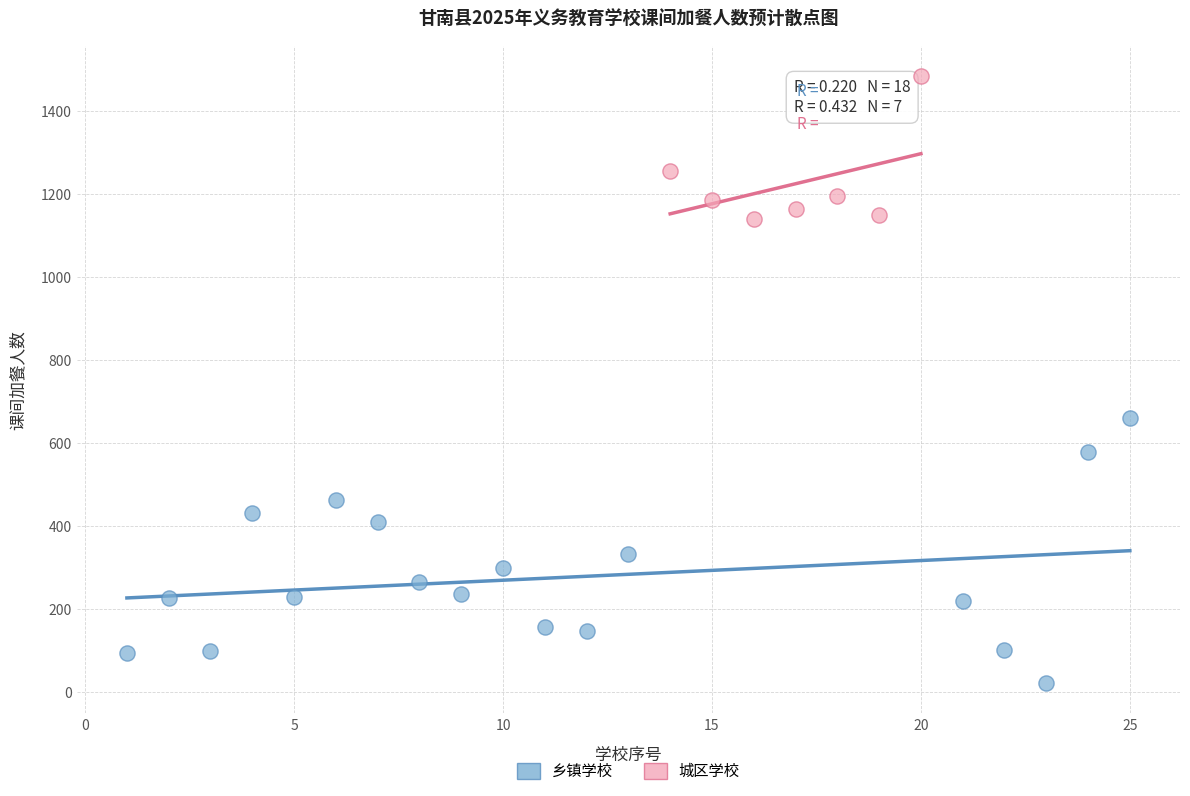

Which series reaches the maximum Y coordinate?

城区学校